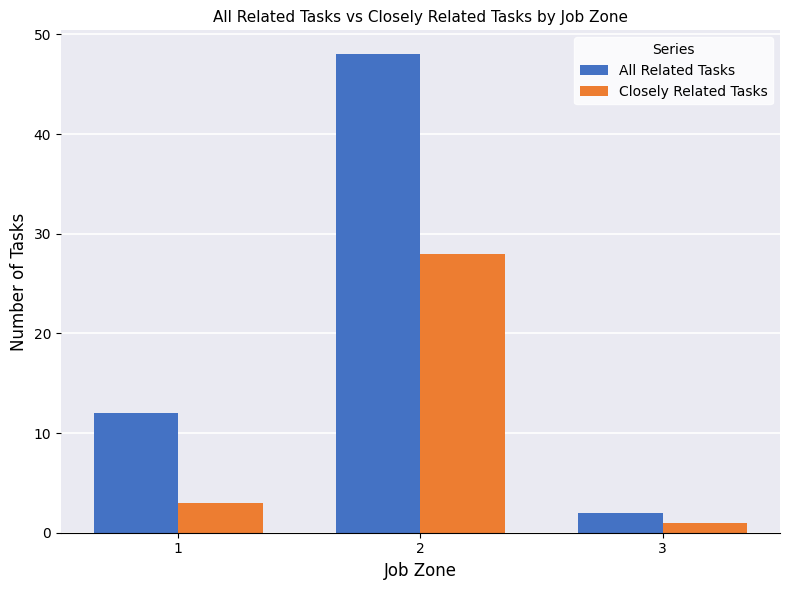

Which series has the largest range (max minus min)?

All Related Tasks